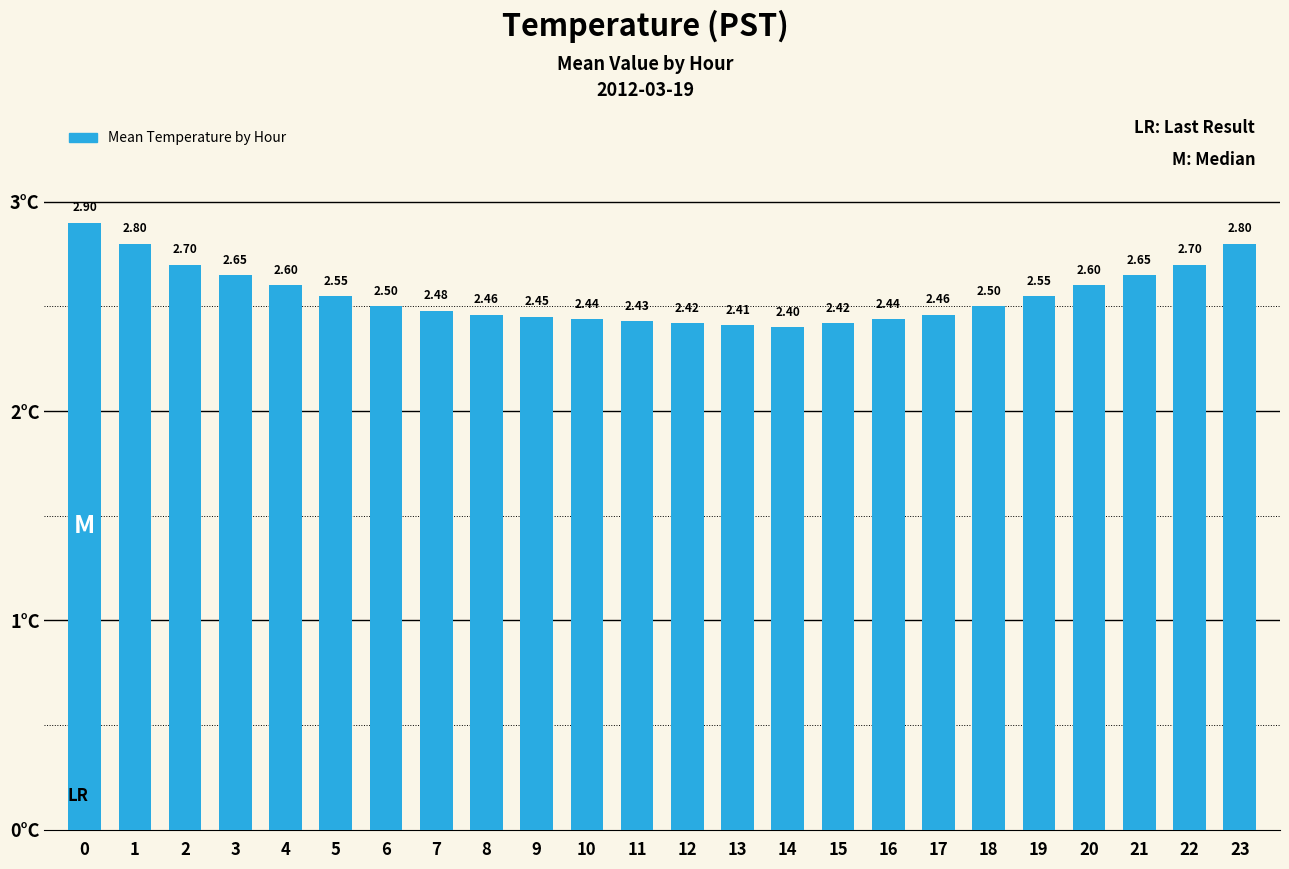

At which category does the chart reach its minimum across all series?

14